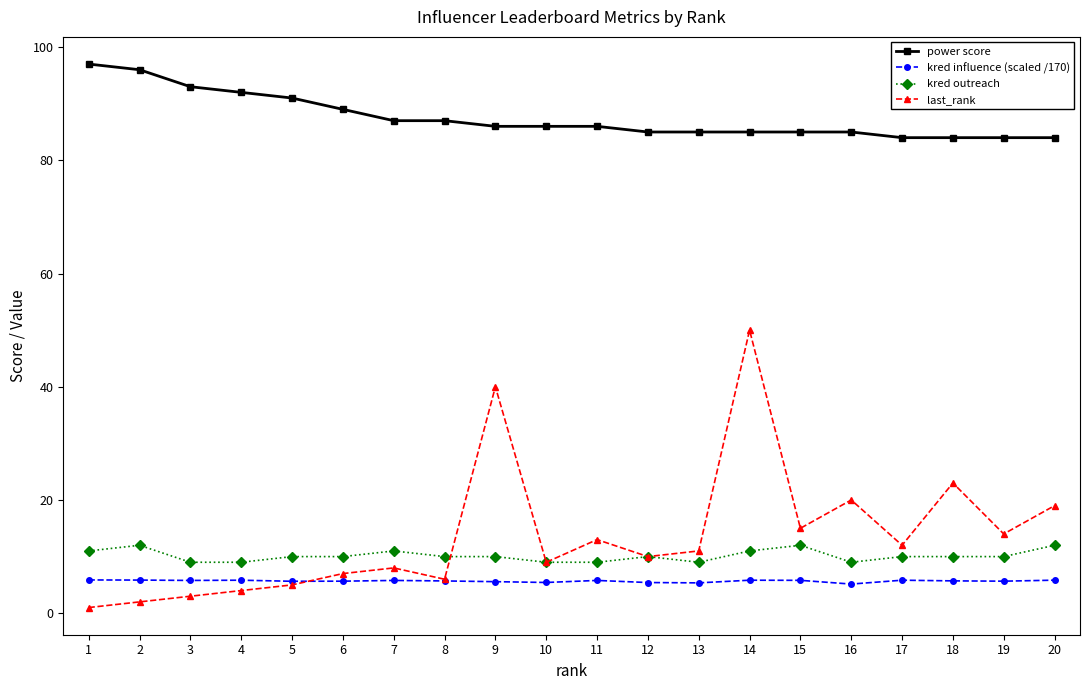

Which series ends up on top after the final intersection of kred outreach and last_rank?

last_rank